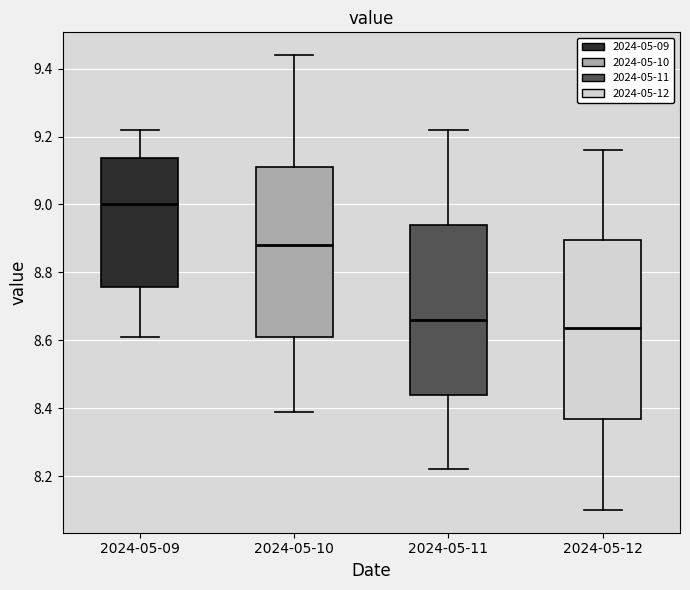

Where does the median line of the box for 2024-05-09 sit on the y-axis? The values are not printed on the chart, so give them approximately, as read against the axis.

9.00